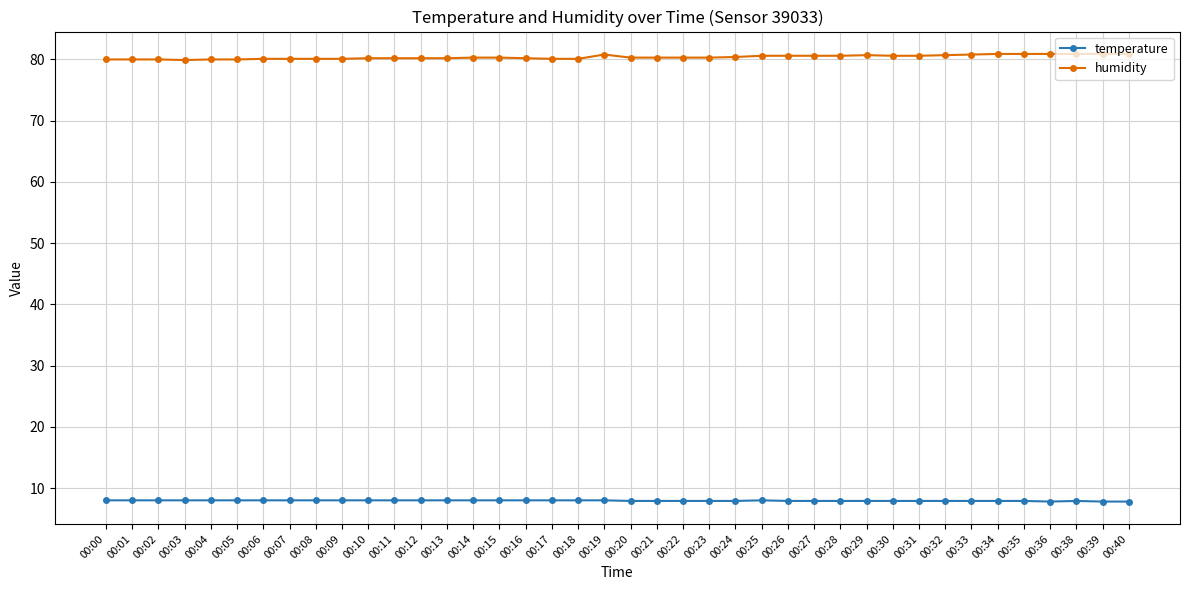

What is the sum of all temperature values?

317.8